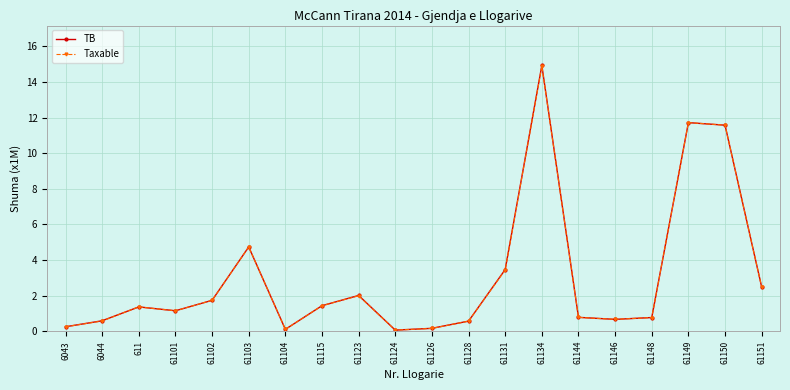

True or false: TB has more than 2 interior local peaks.

True